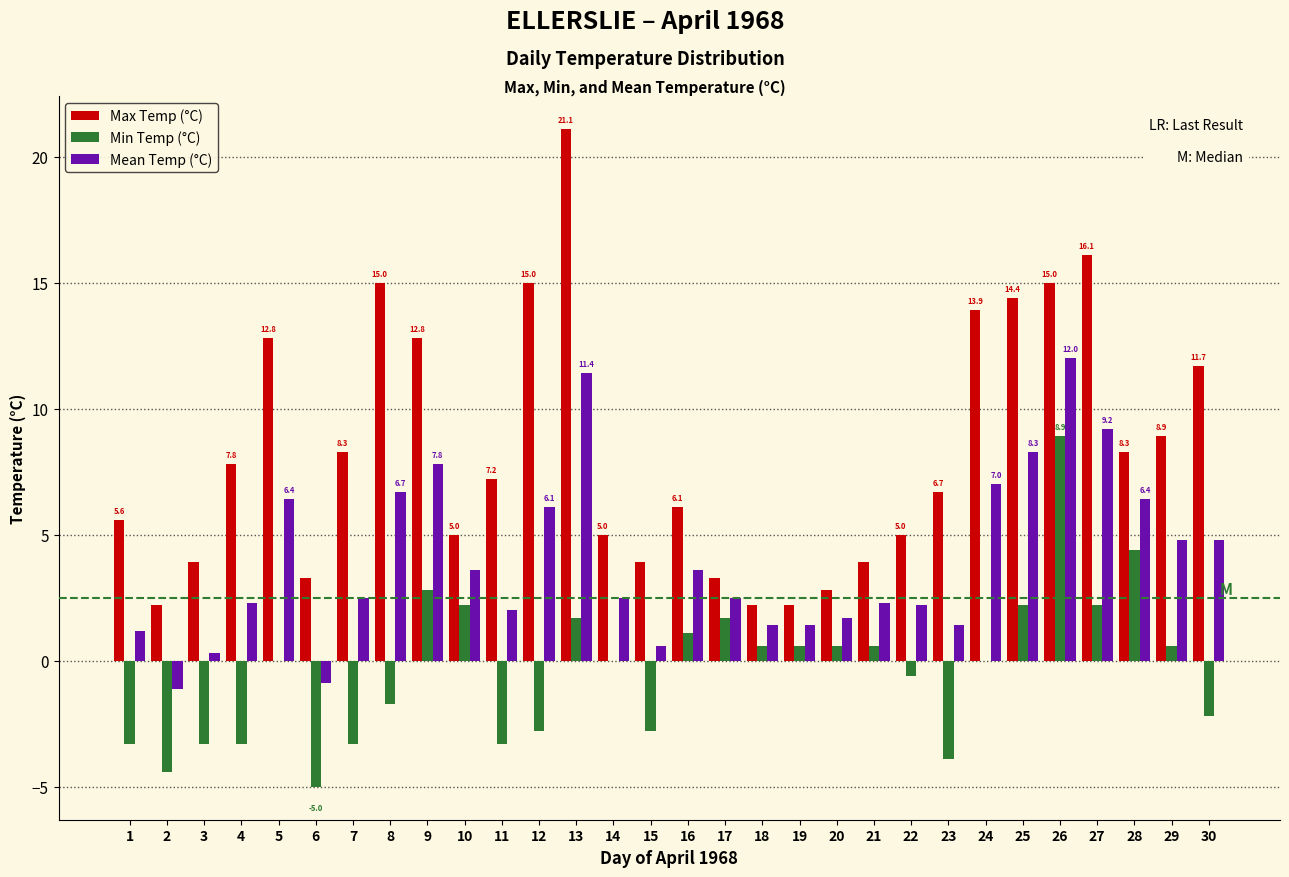

What is the total value across all series at 21?

6.8